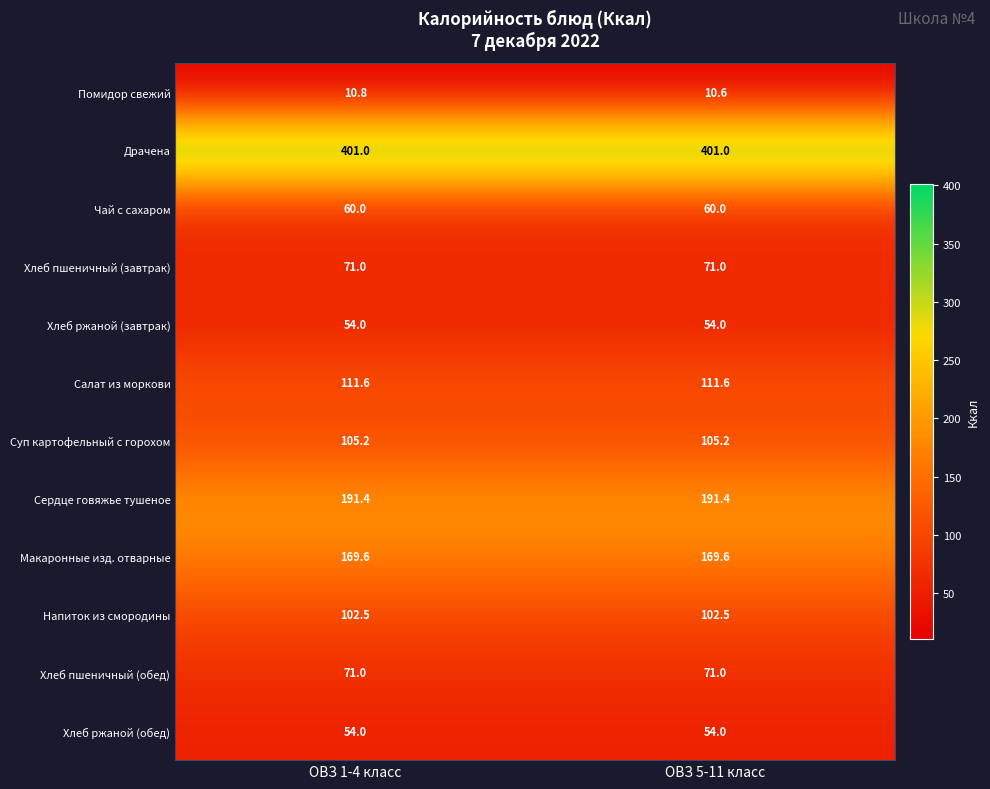

The value of Хлеб ржаной (завтрак) at ОВЗ 1-4 класс is 19.4. True or false?

False